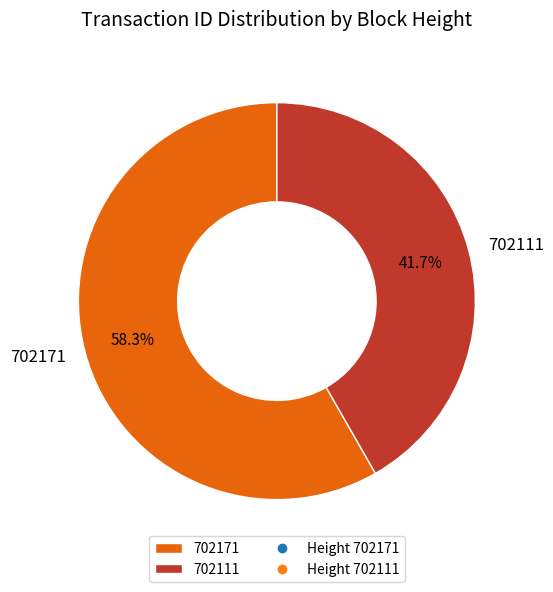

To the nearest percent, what is the combined percentage of 702171 and 702111?

100%